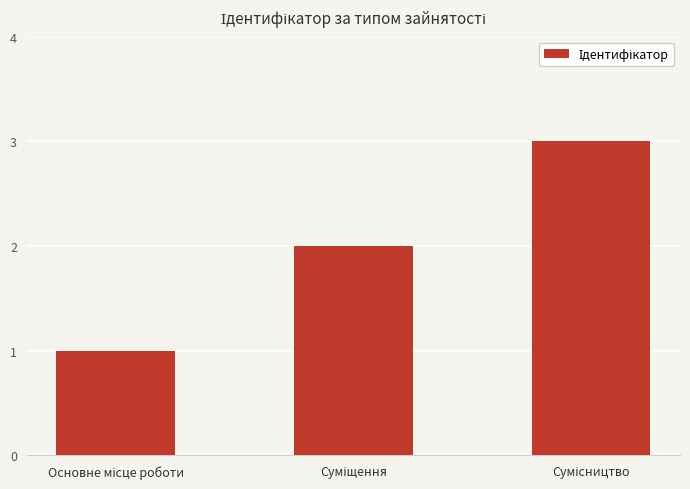

What is the sum of all values?

6